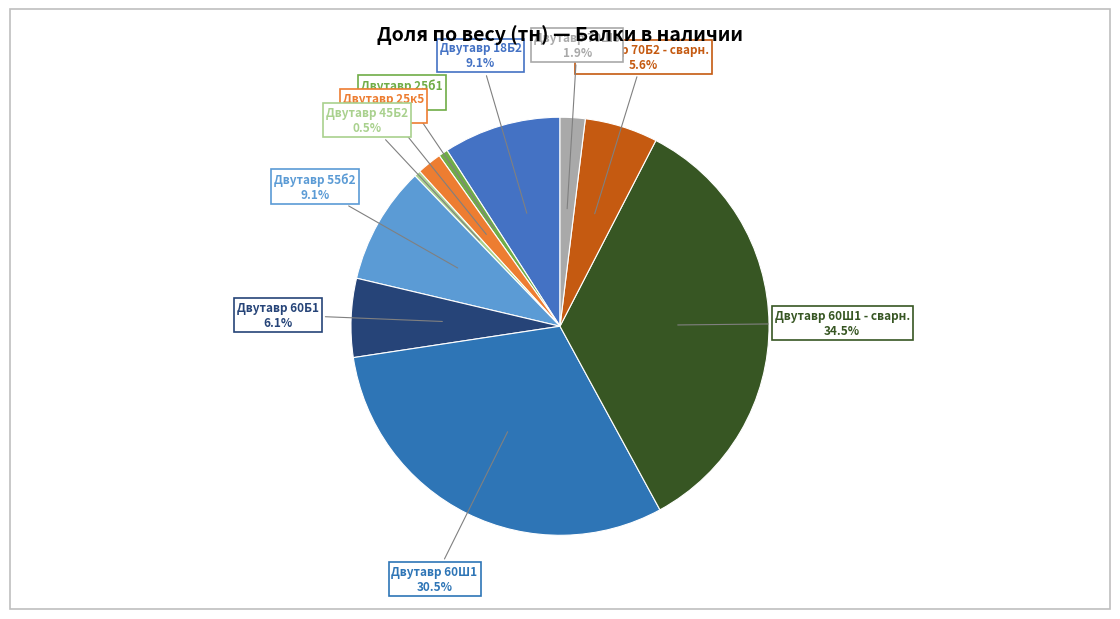

What is the ratio of the value at Двутавр 55б2 to the value at Двутавр 18Б2?

1.0